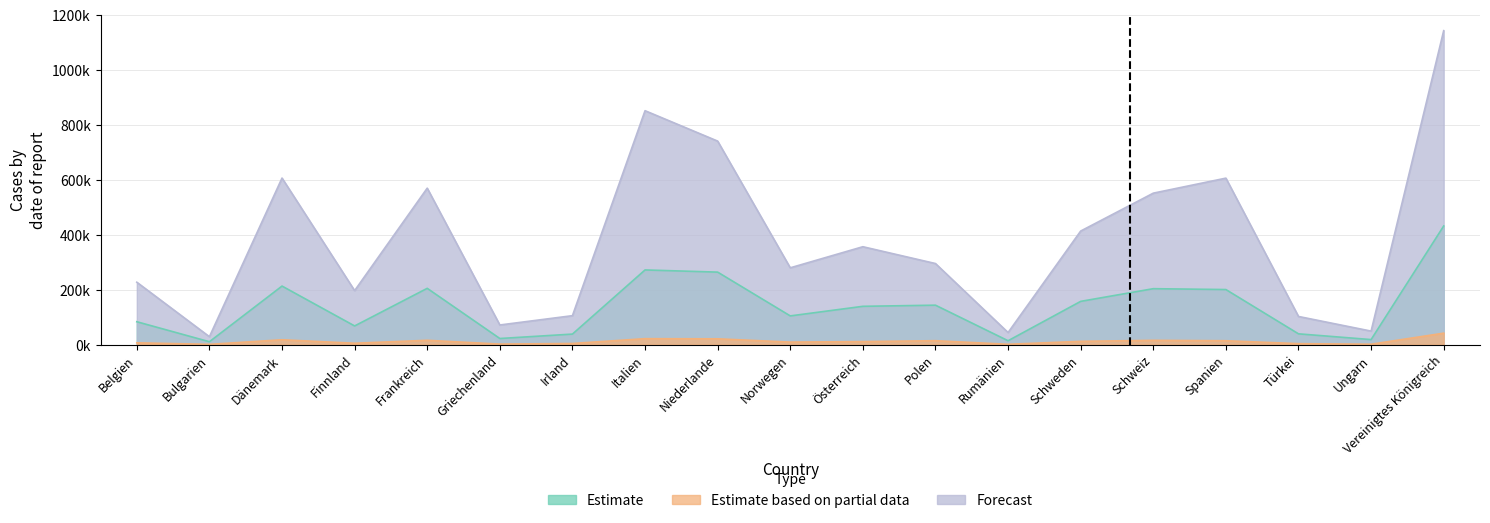

Where does the Estimate based on partial data series first go above 11?

Dänemark